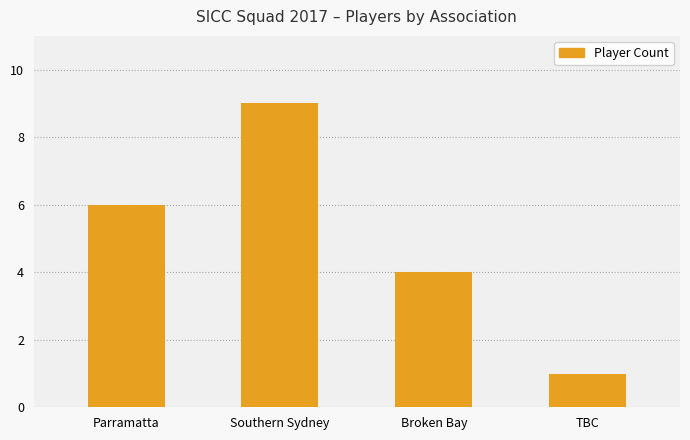

The value at Parramatta is 10. True or false?

False